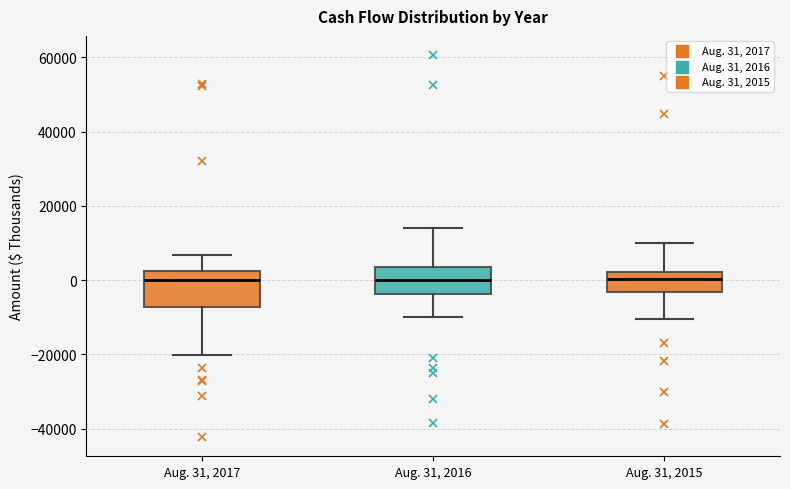

Comparing the boxes themselves (not the whiskers), which one is the tallest?

Aug. 31, 2017